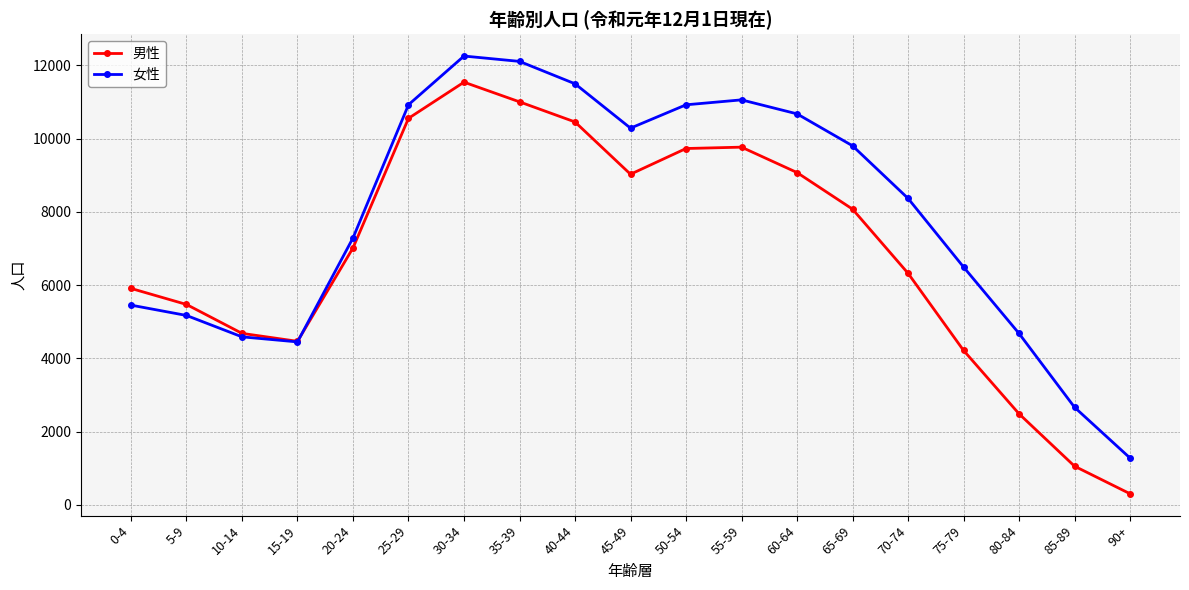

What position from the left is 85-89?

18